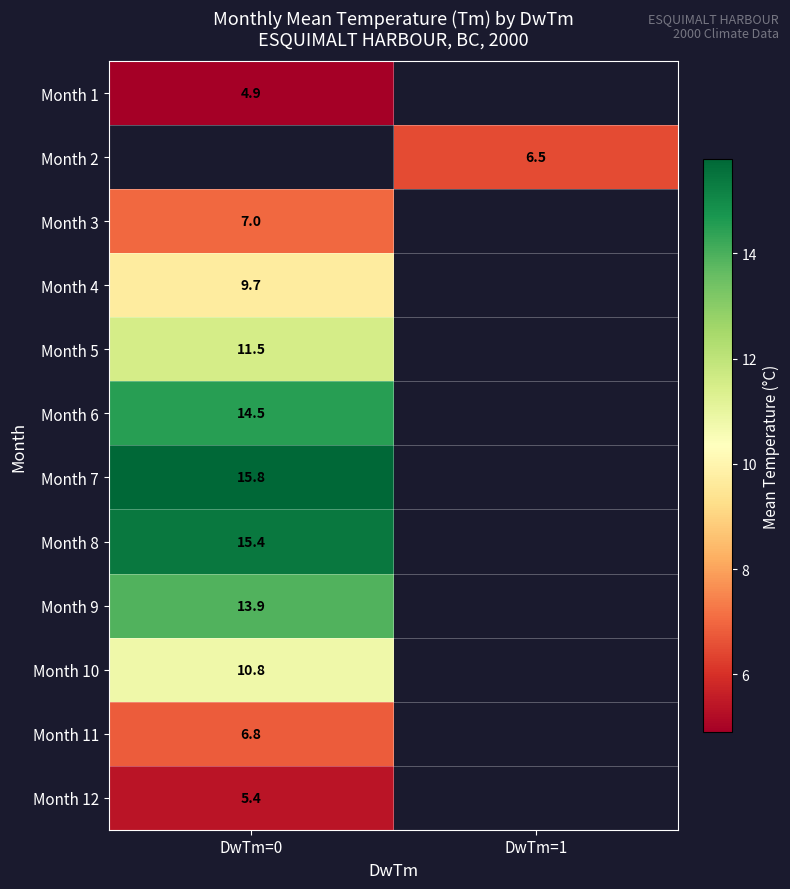

The value of Month 5 at DwTm=0 is 15.1. True or false?

False